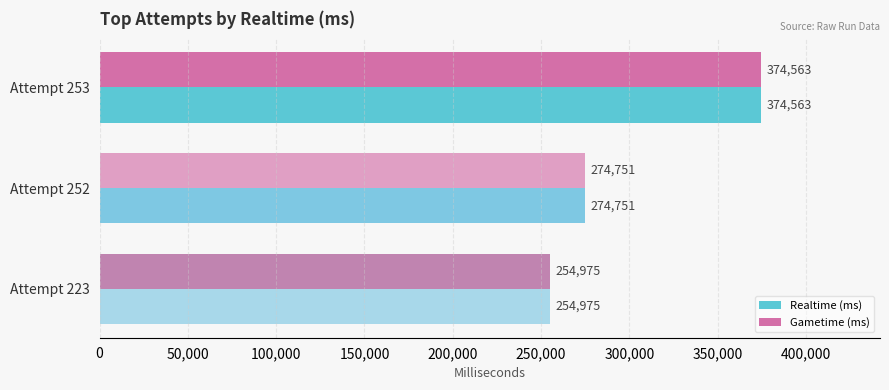

What is the highest value of the Realtime (ms) series?

374563